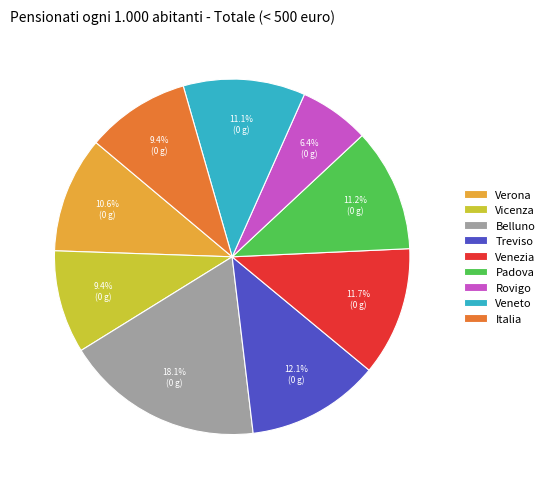

What portion of the pie excludes Verona?

89.4%